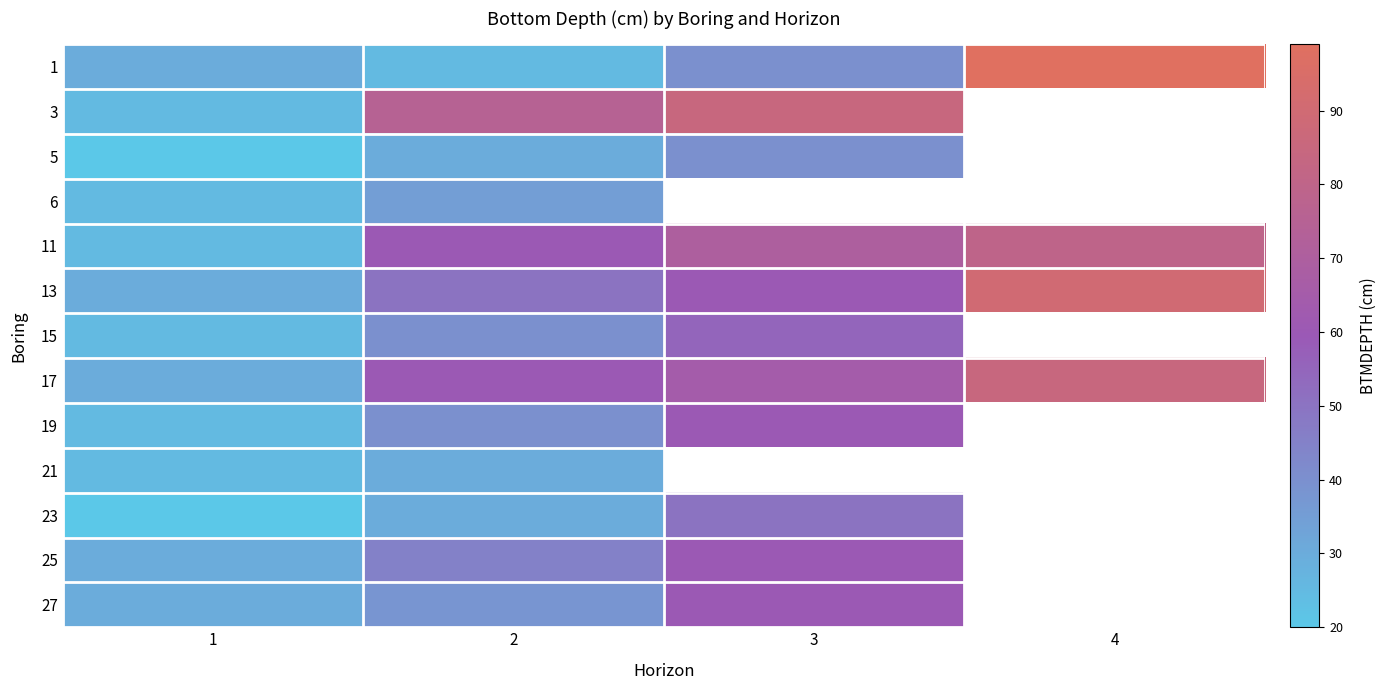

What is the total value across all series at 1?

340.0